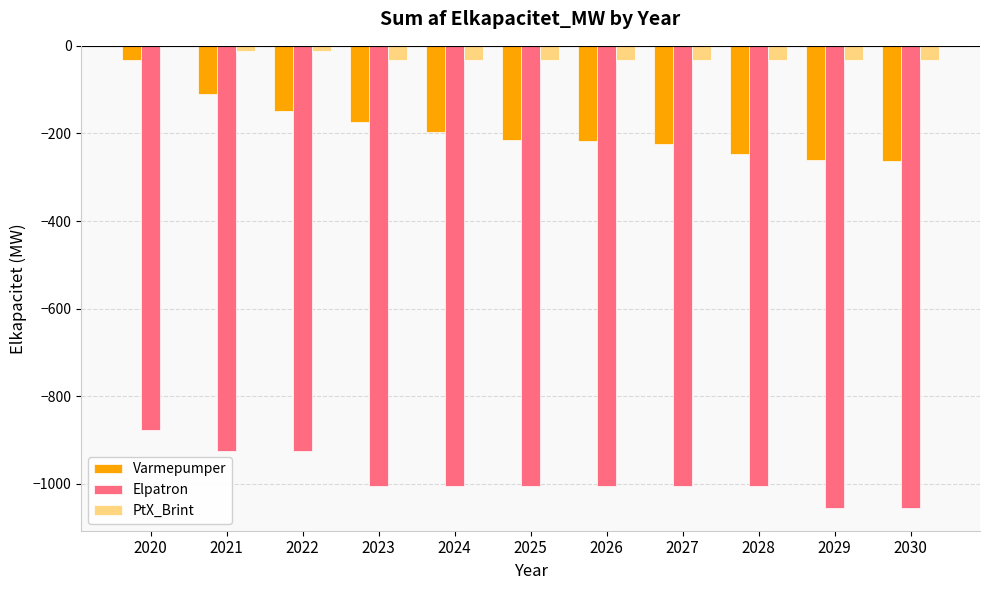

What is the approximate value of Elpatron at 2027?

-1004.3